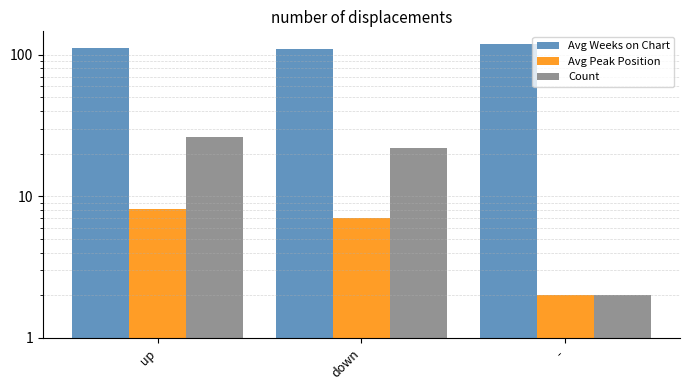

At which label is Avg Peak Position closest to 5?

down